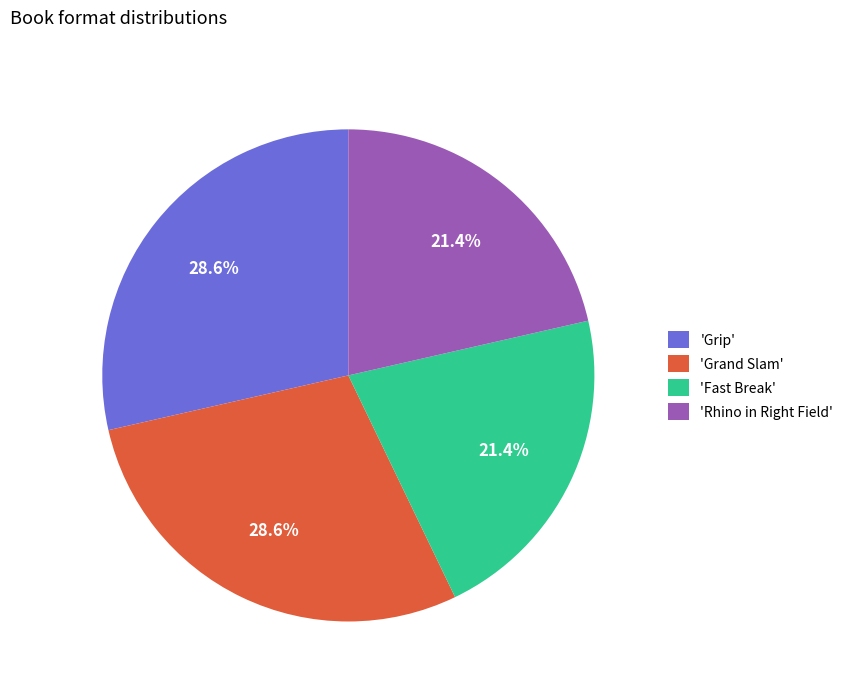

Does any single category account for the majority?

No